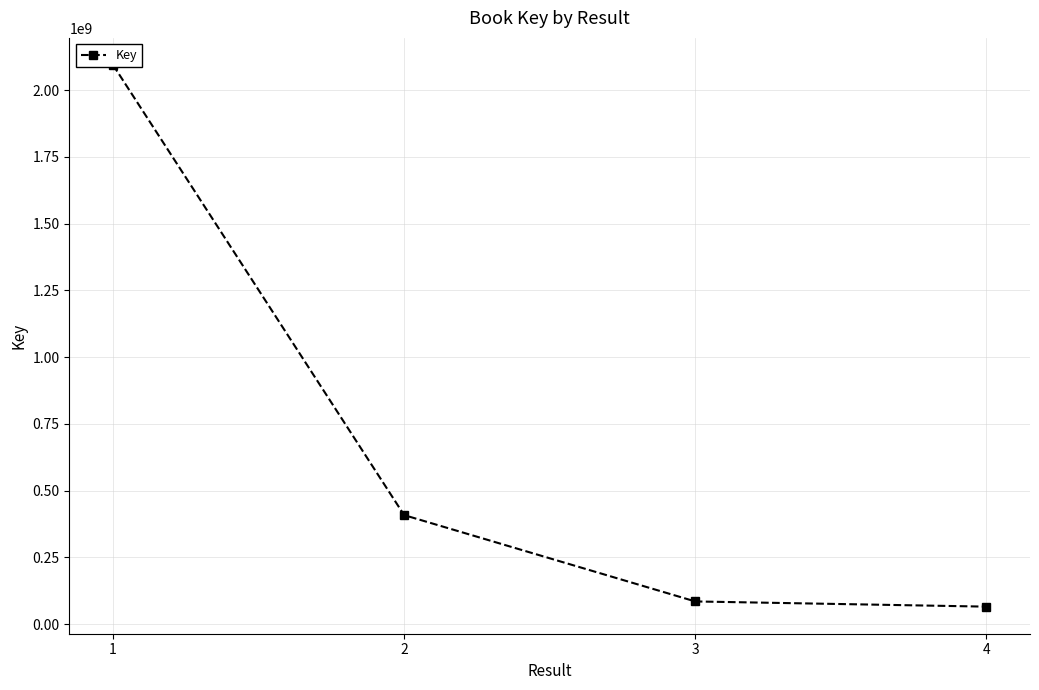

List the labels in order of value, largest first.

1, 2, 3, 4